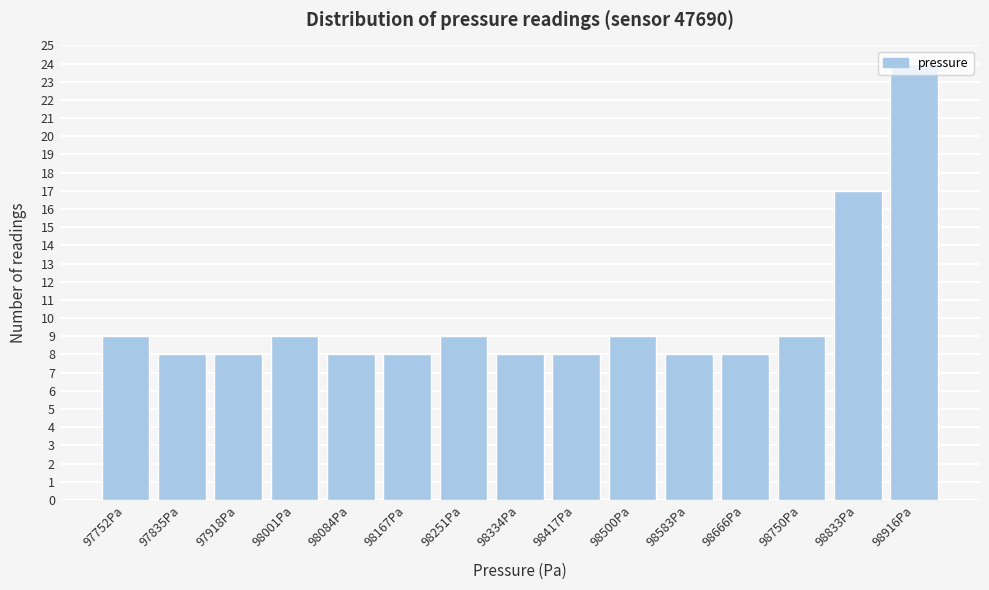

Which range on the x-axis has the tallest bar?

98870 to 98960